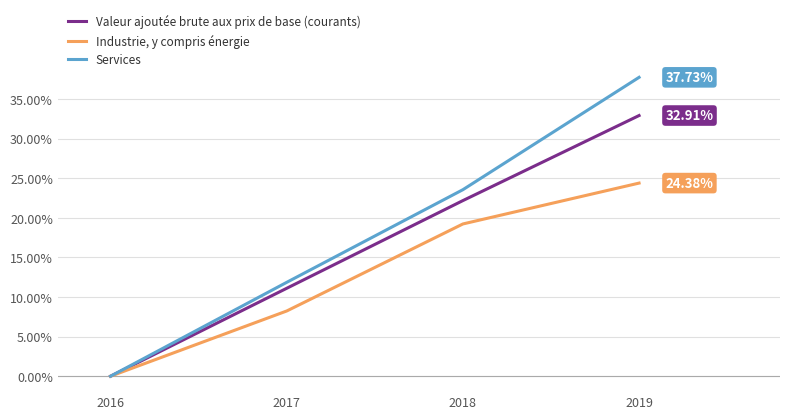

At which label does Industrie, y compris énergie reach its minimum?

2016